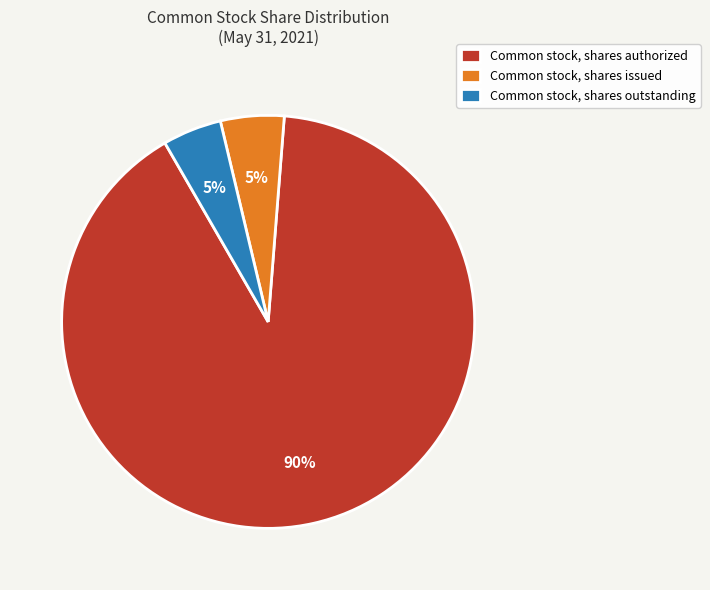

Is it true that Common stock, shares issued is 5% of the pie?

True